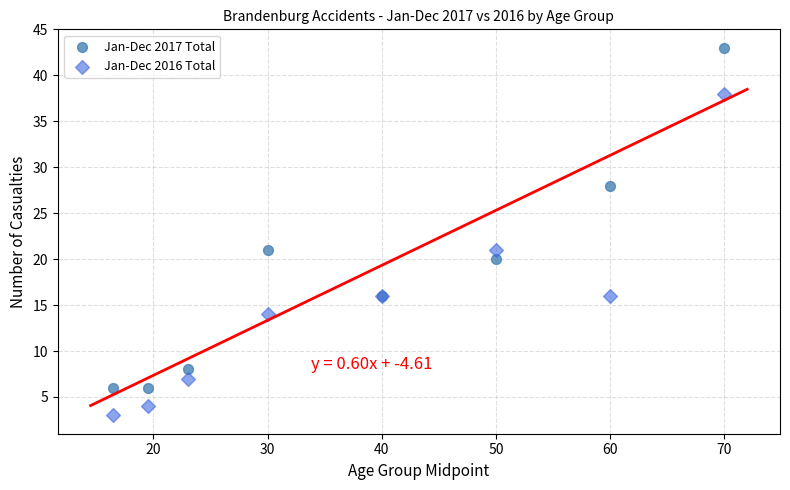

Which series reaches the maximum Y coordinate?

Jan-Dec 2017 Total